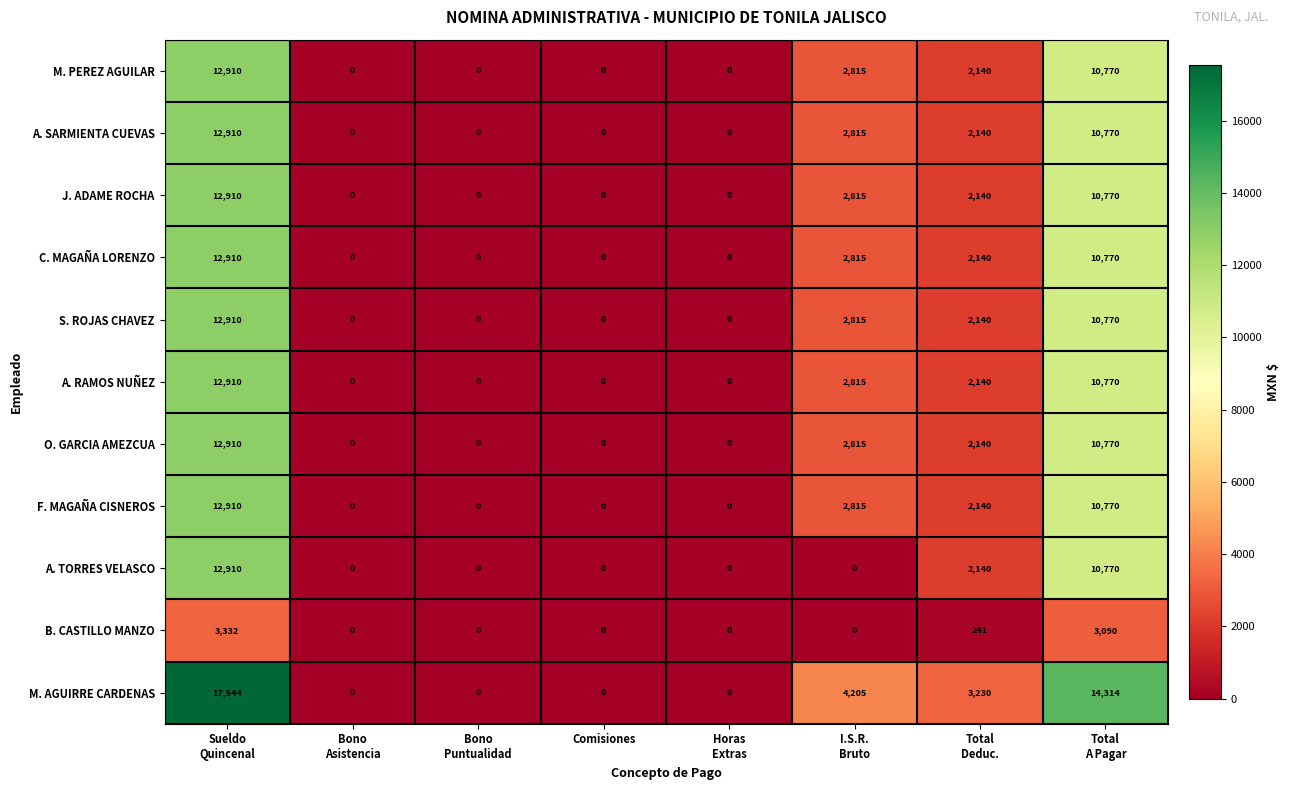

Which series has the largest total across all categories?

M. AGUIRRE CARDENAS